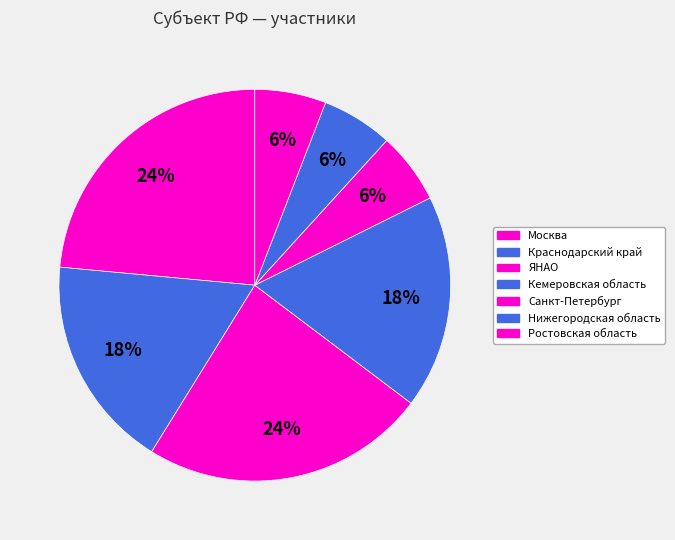

What portion of the pie excludes Санкт-Петербург?

94.1%